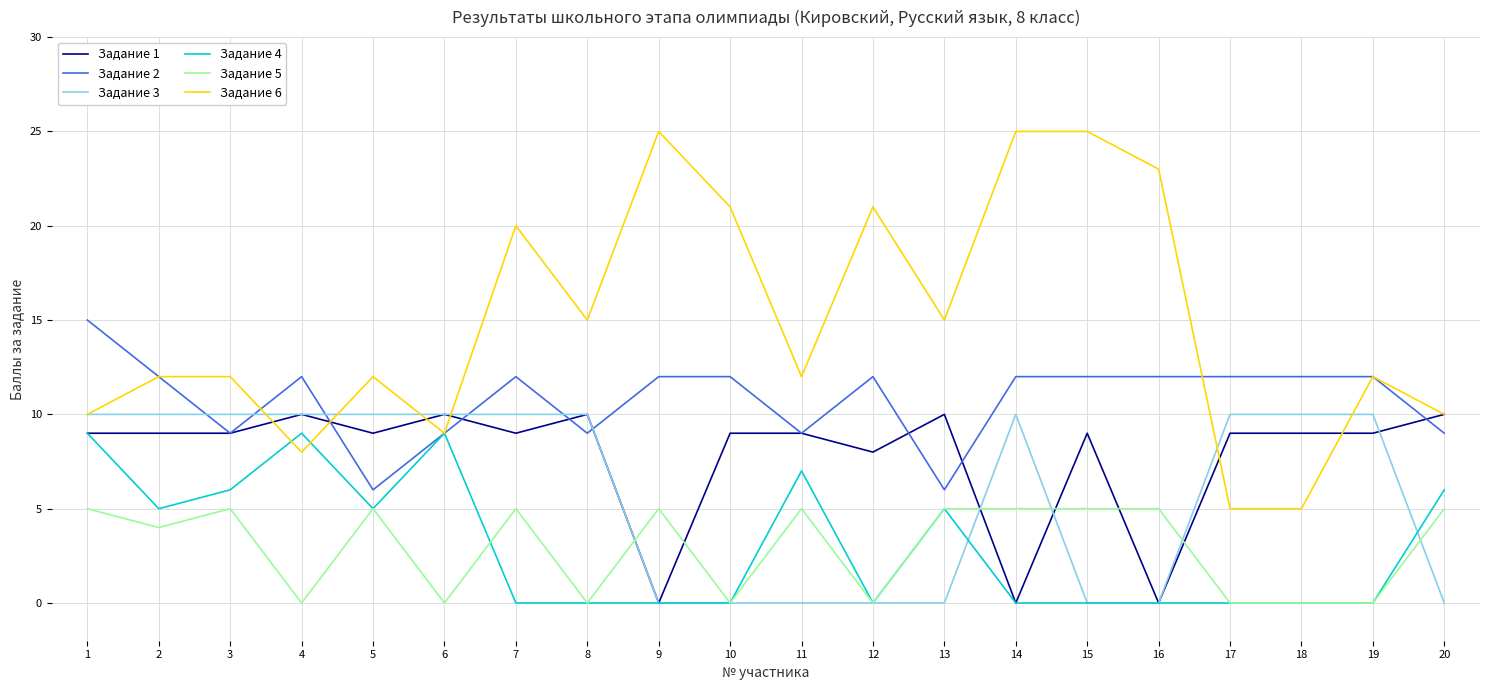

True or false: Задание 2 and Задание 5 intersect in this chart.

False